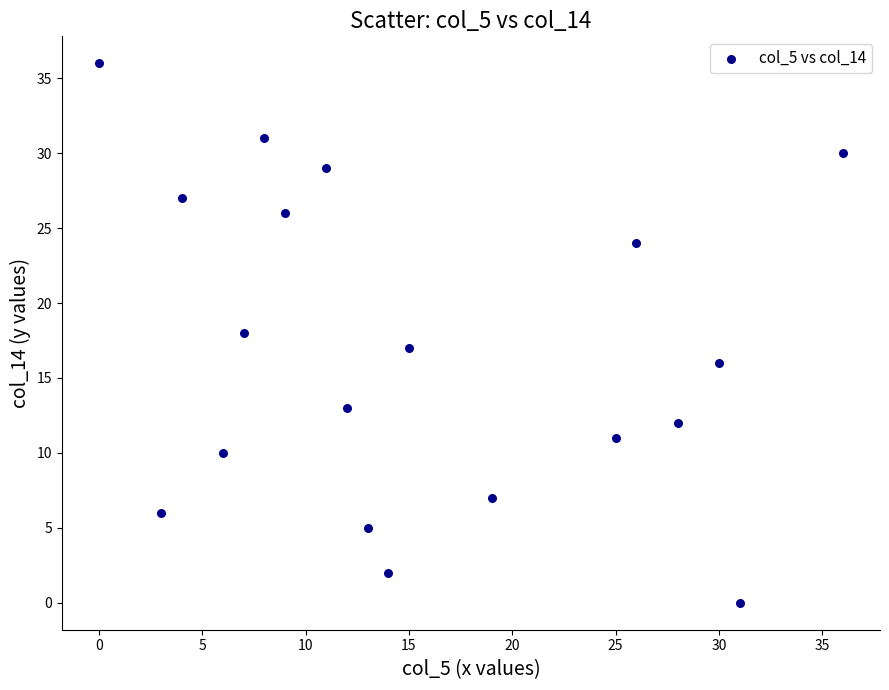

What is the range of Y values (max minus min)?

36